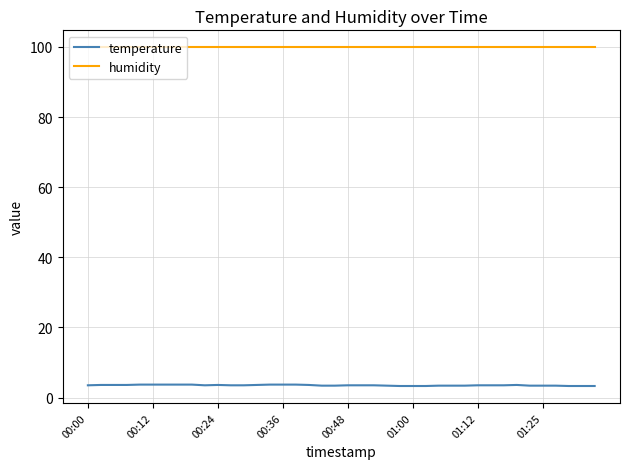

List the series in order of their peak value, lowest first.

temperature, humidity